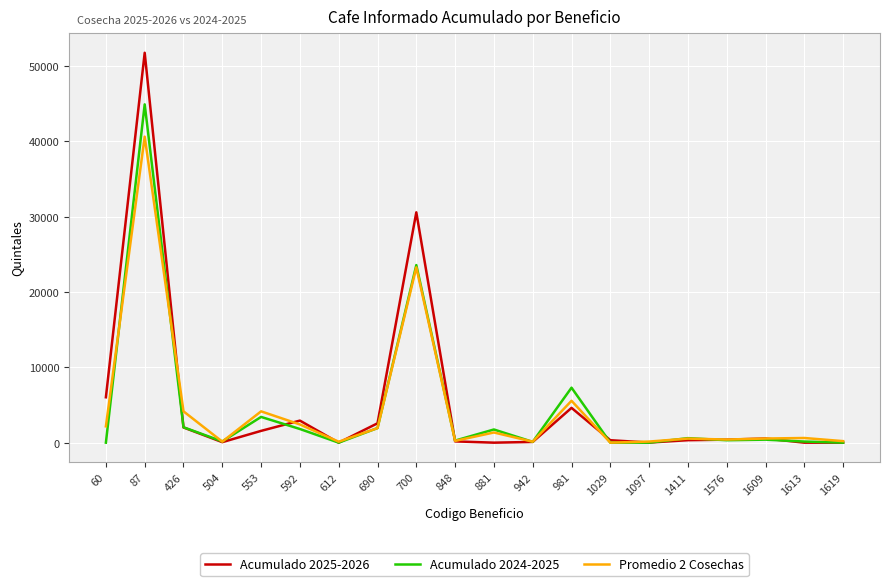

How many distinct data groups are displayed?

3